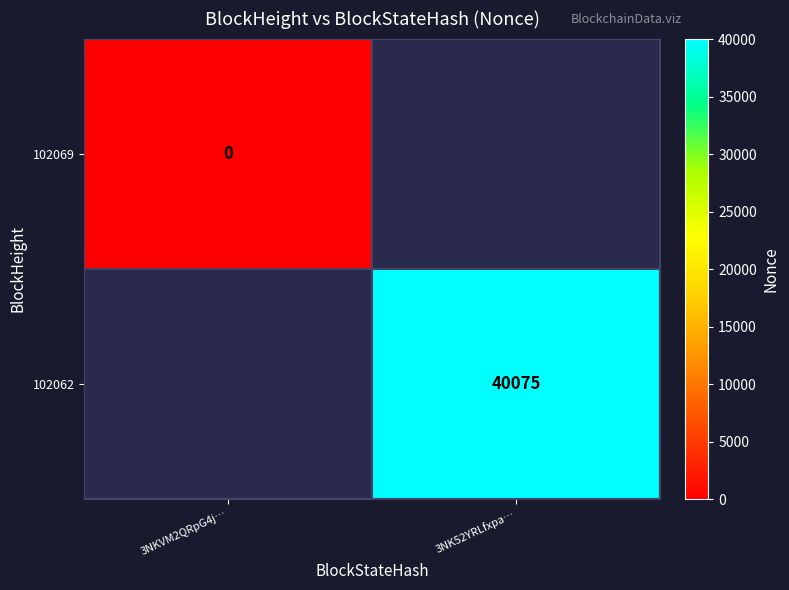

The value of 102062 at 3NK52YRLfxpa… is 40075. True or false?

True